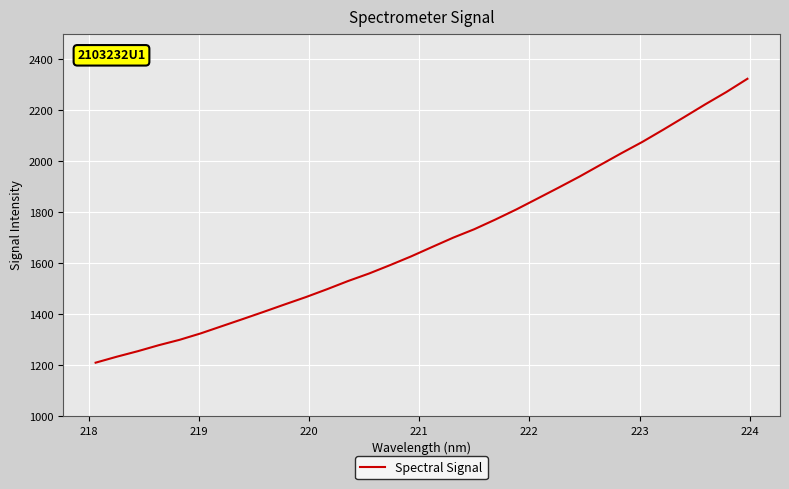

What is the difference between the maximum and minimum values?

1112.3